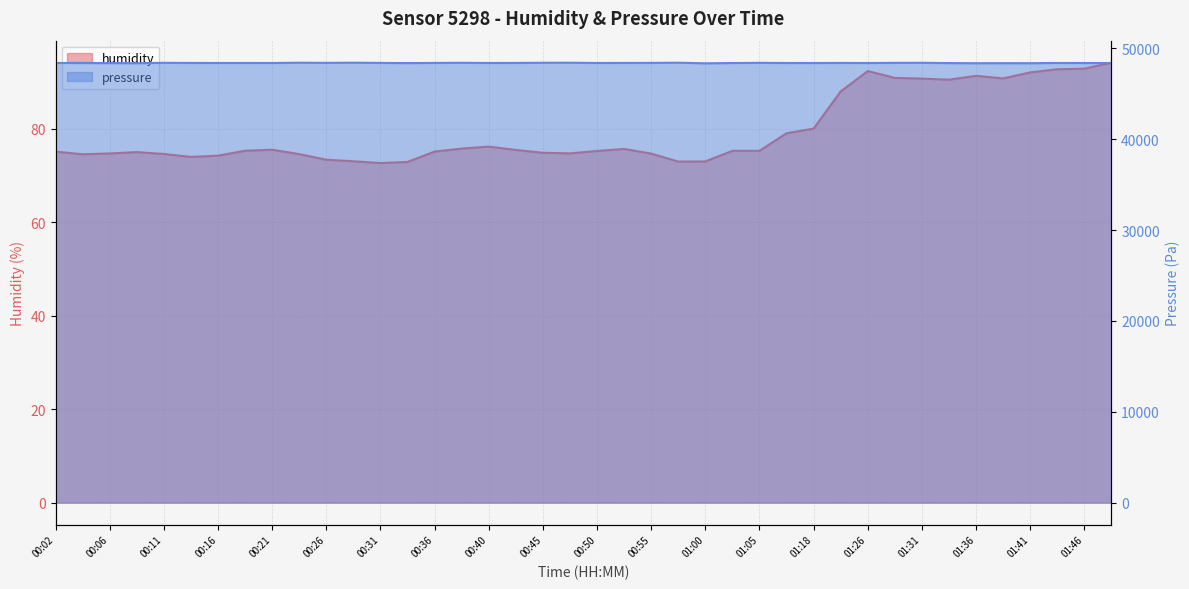

How many lines are shown in the chart?

2